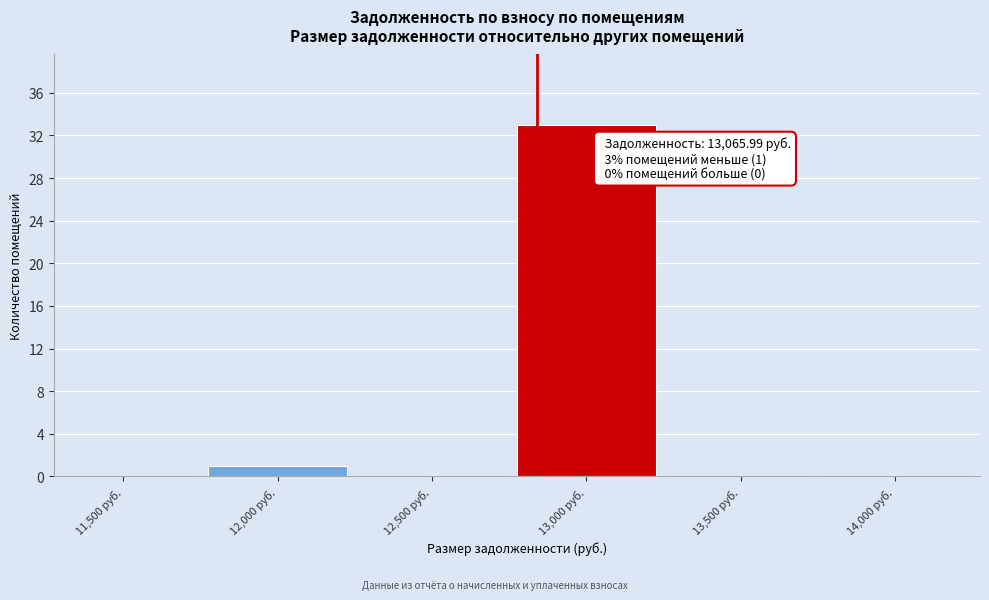

Reading left to right, extract all data points from this chart.

11,500 руб.=0	12,000 руб.=1	12,500 руб.=0	13,000 руб.=33	13,500 руб.=0	14,000 руб.=0